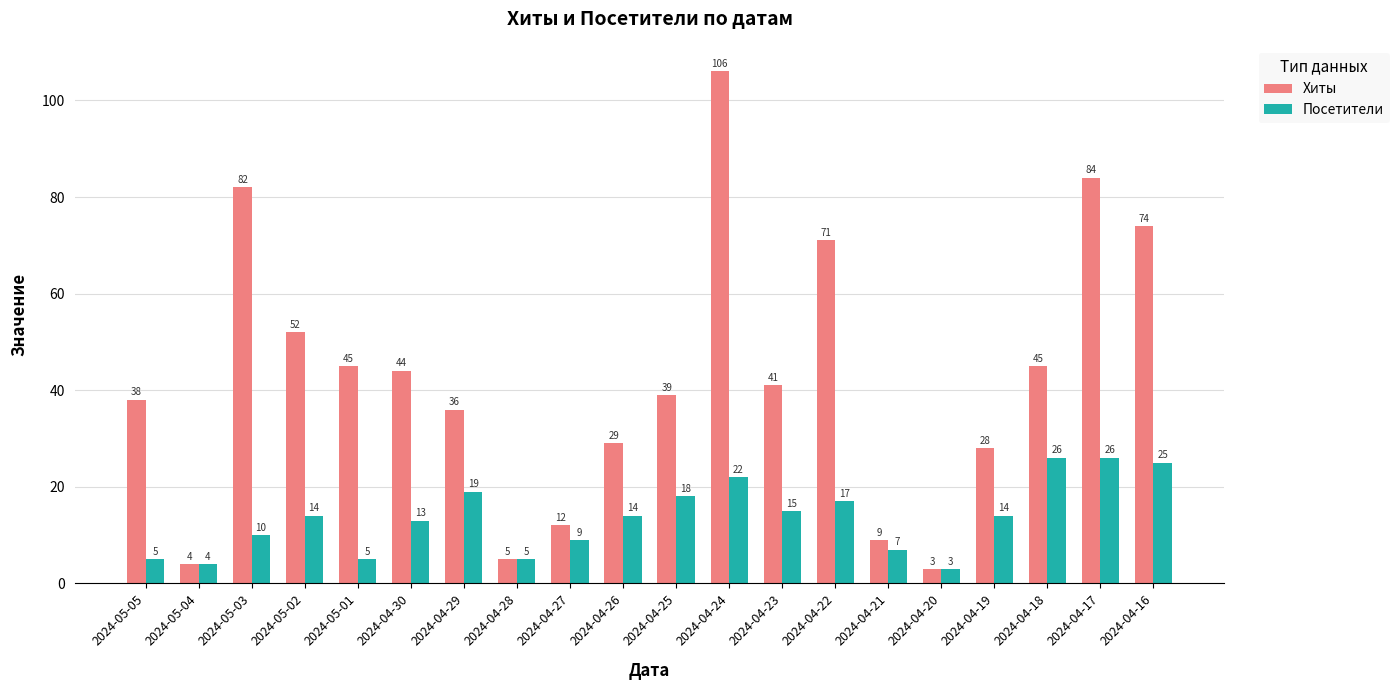

What is the value of the Посетители bar at the 15th from the left?

7